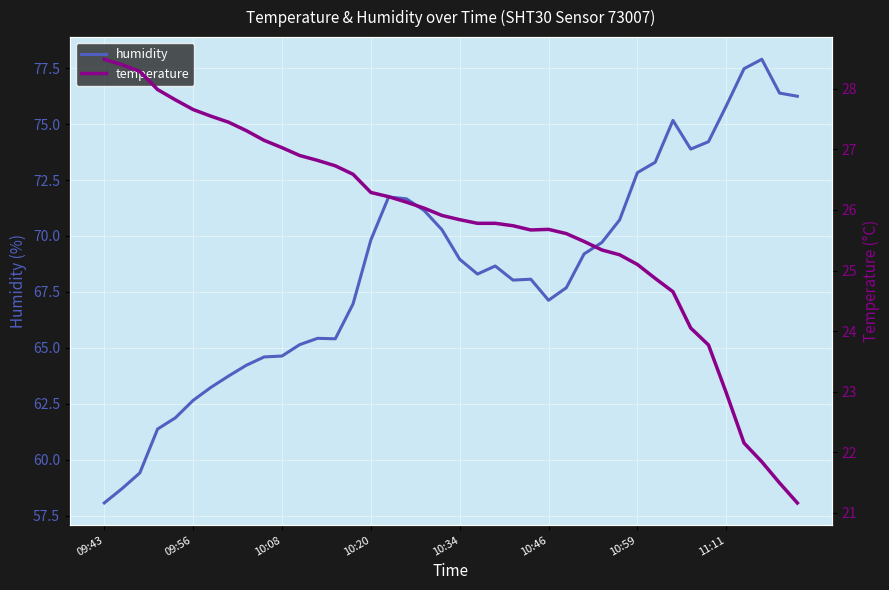

The value of temperature at 39 is 32.1. True or false?

False